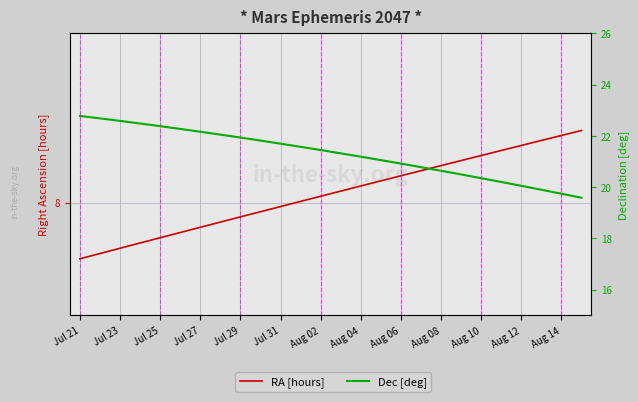

What is the label of the 9th point from the left?

Jul 29